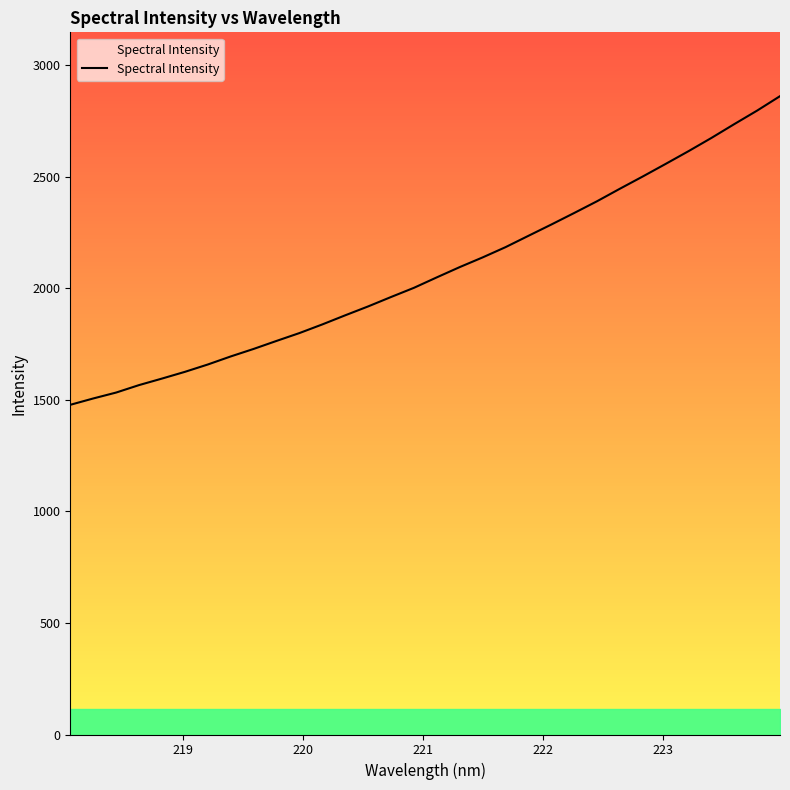

What is the smallest value displayed?

1478.3